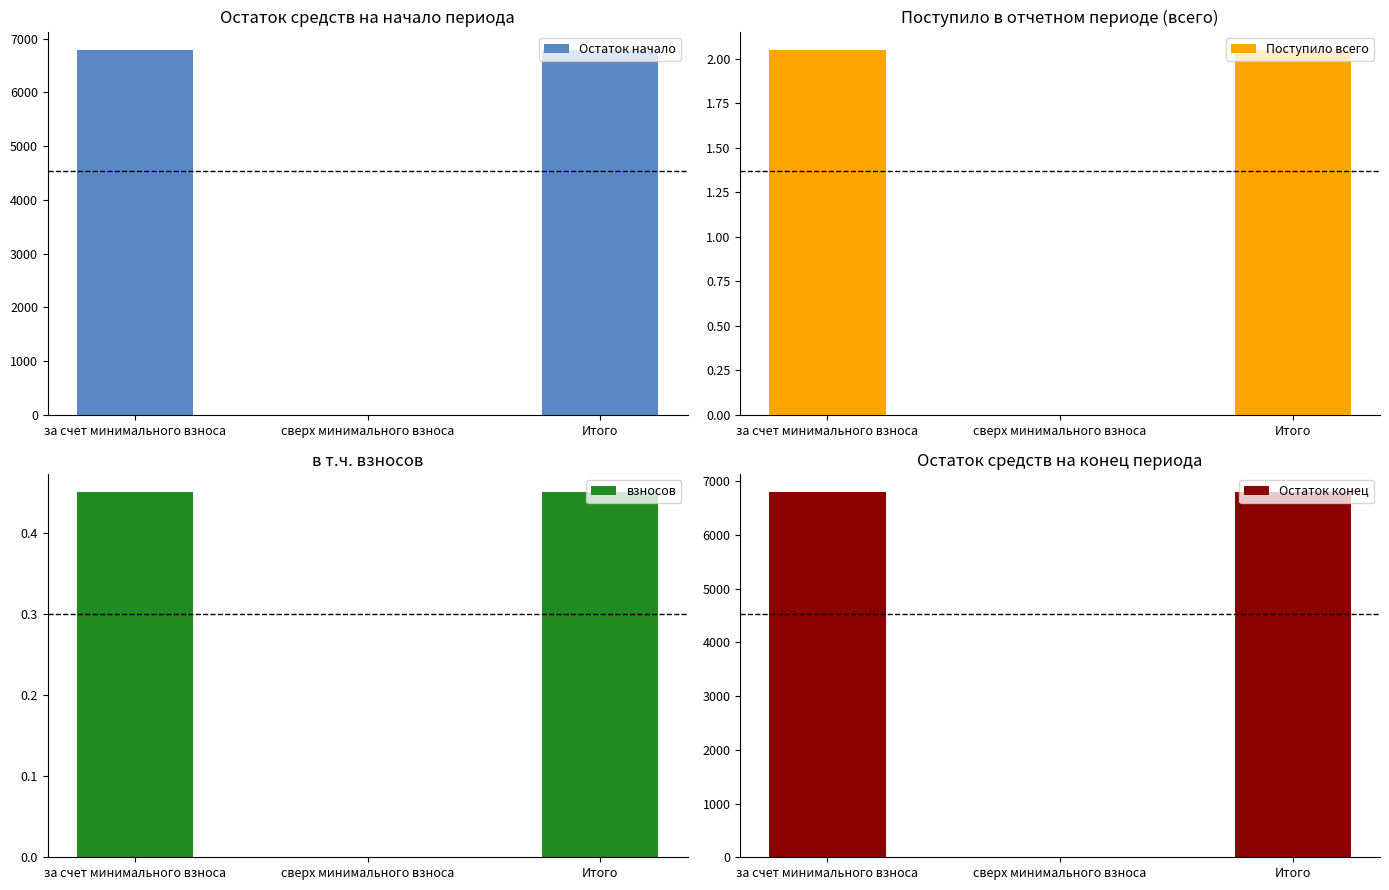

Between Итого and за счет минимального взноса, which is larger?

Итого